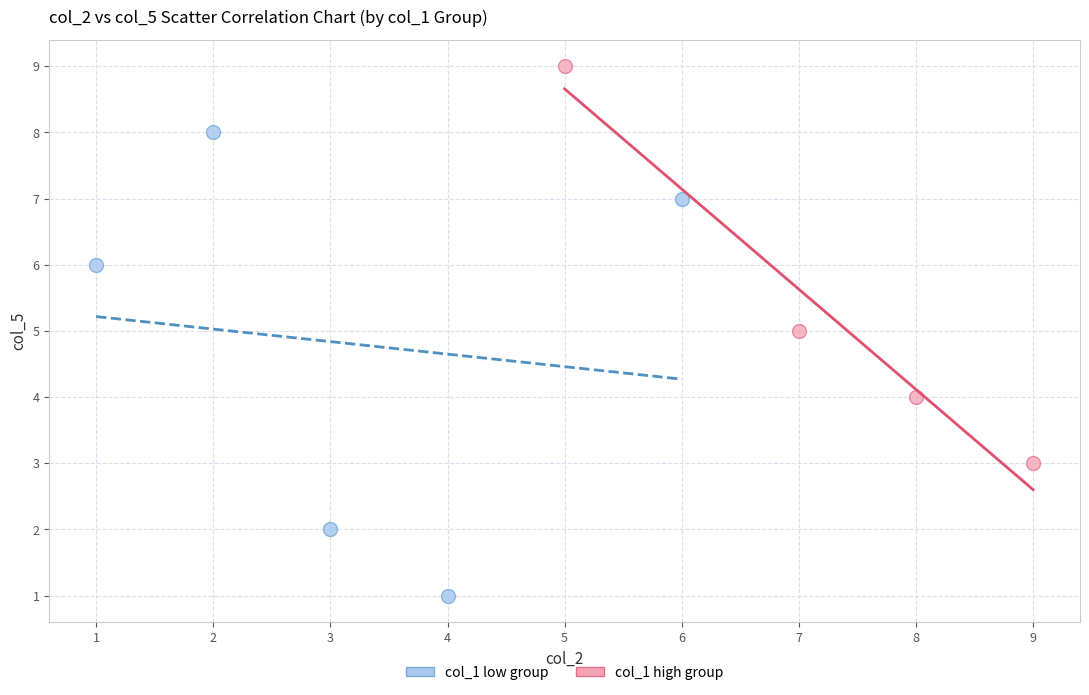

Which series reaches the minimum Y coordinate?

col_1 low group